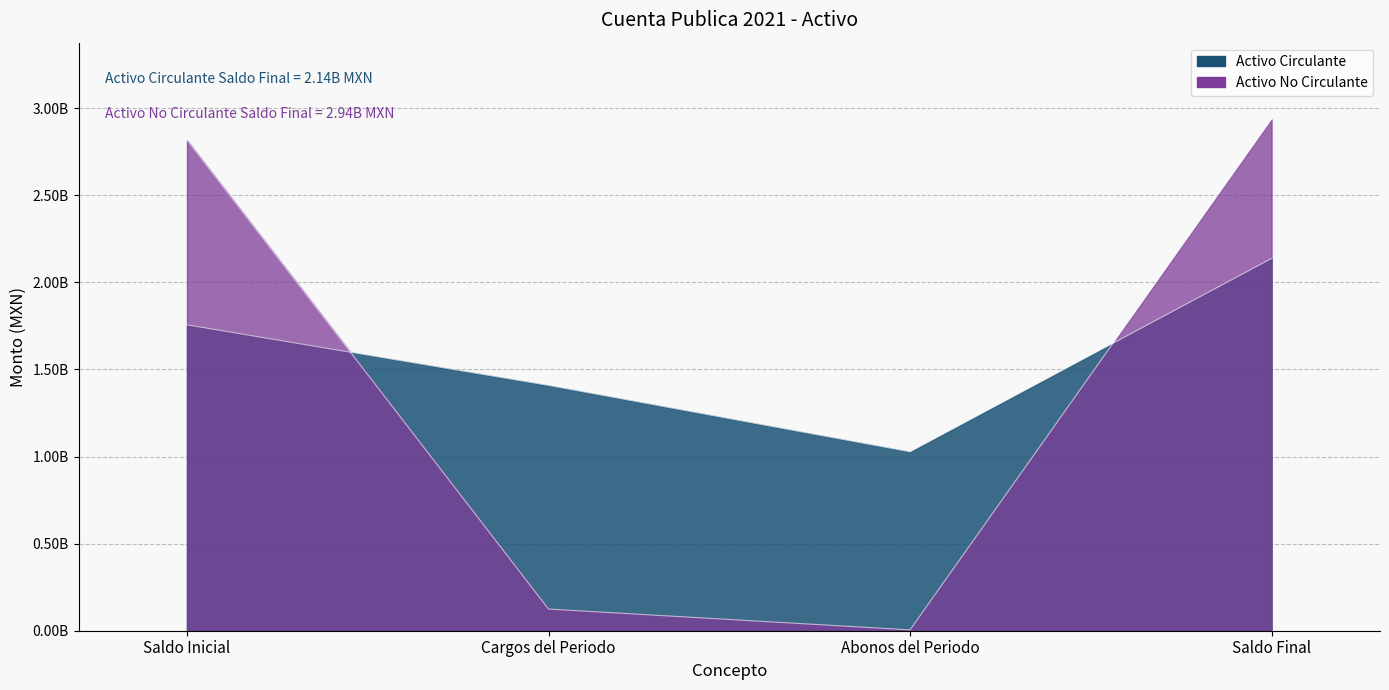

Is it true that Activo Circulante equals 560443516.3 at Cargos del Periodo?

False